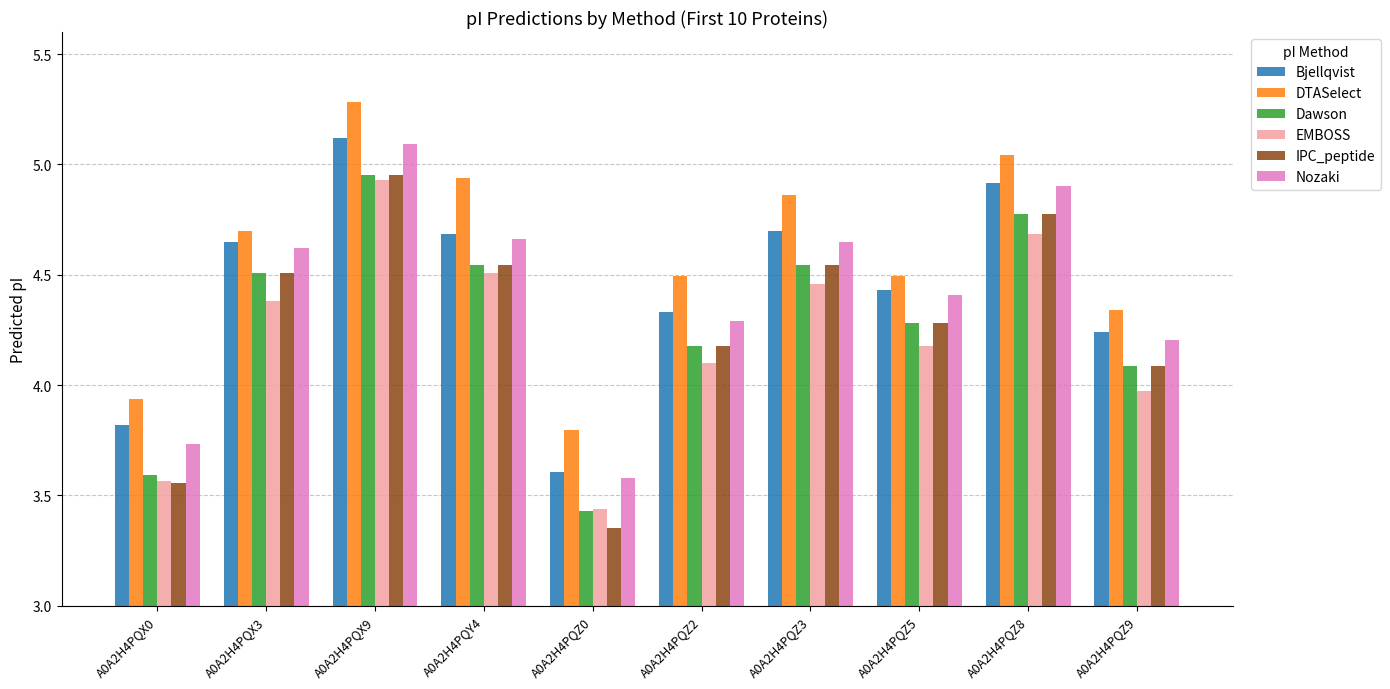

At which label is DTASelect closest to 4?

A0A2H4PQX0